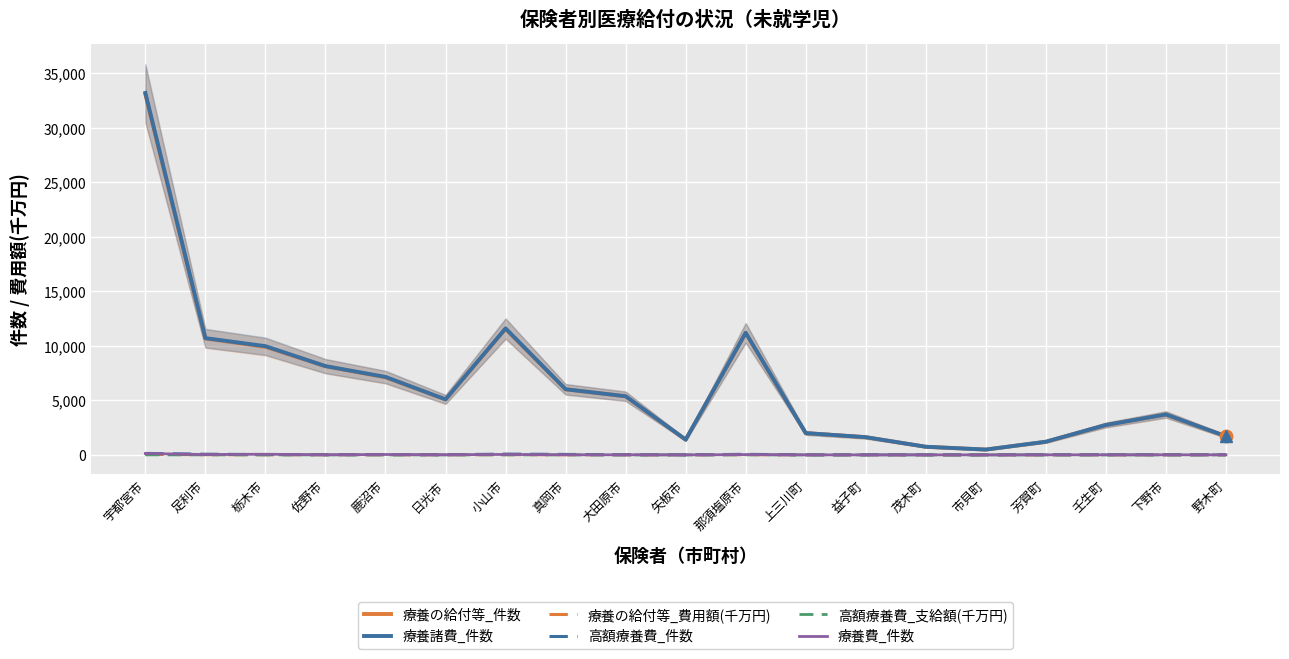

At which label does 療養諸費_件数 reach its peak?

宇都宮市